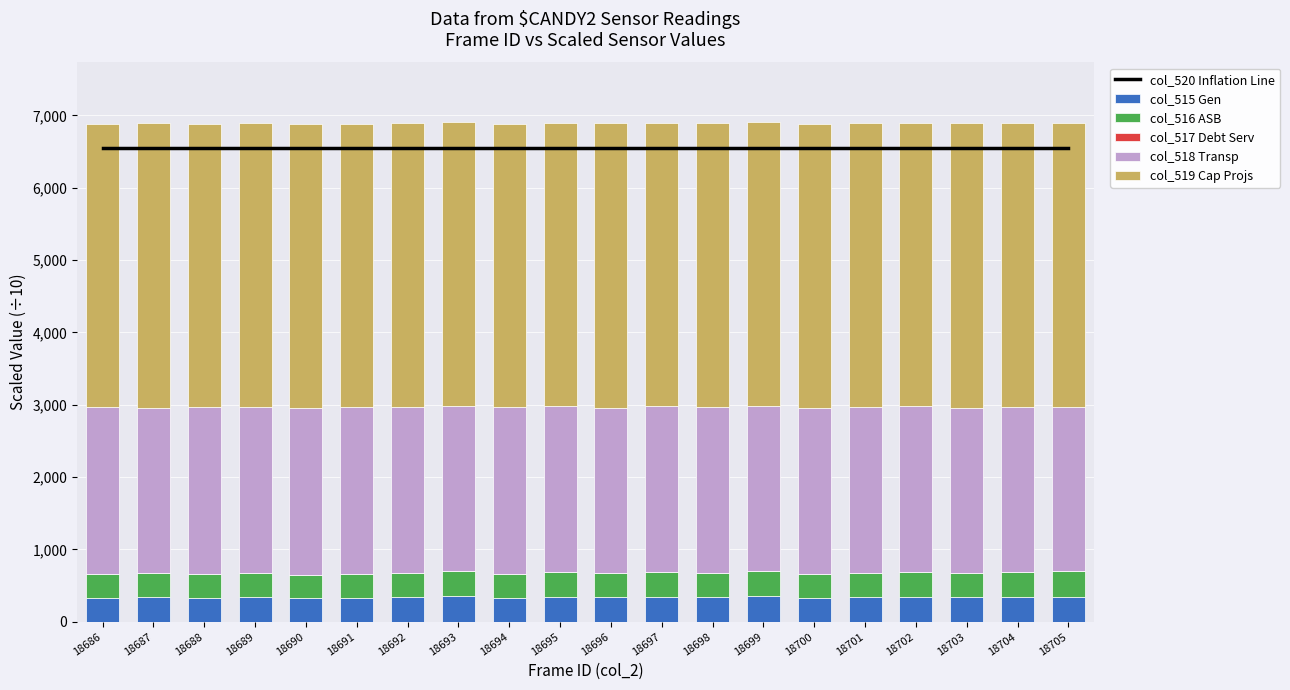

At which category is the sum across all series the highest?

18693